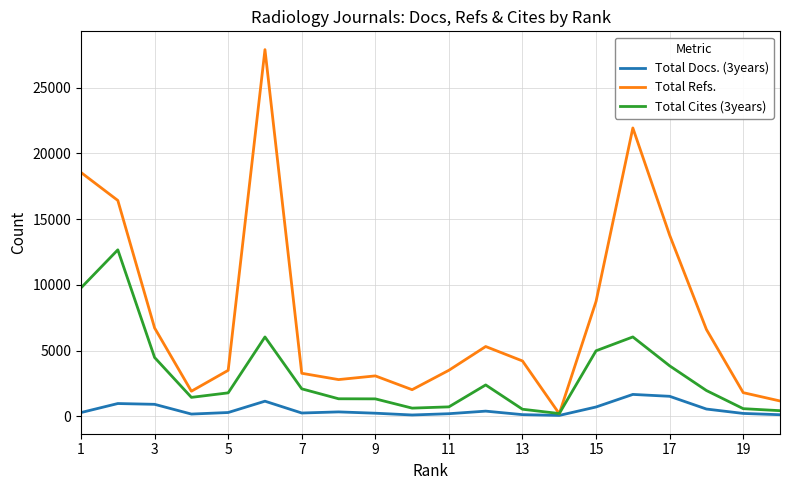

Which series has the widest spread of values?

Total Refs.